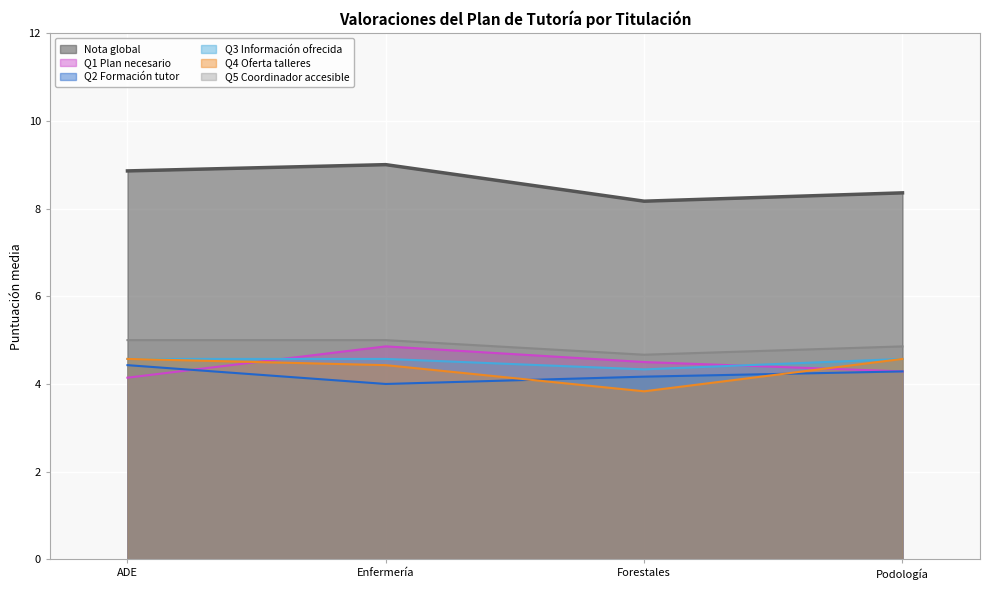

Rank the series at ADE from lowest to highest value.

Q1 Plan necesario, Q2 Formación tutor, Q3 Información ofrecida, Q4 Oferta talleres, Q5 Coordinador accesible, Nota global